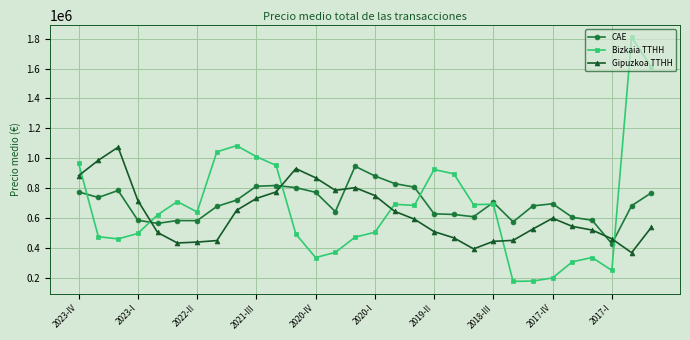

Which series has the widest spread of values?

Bizkaia TTHH